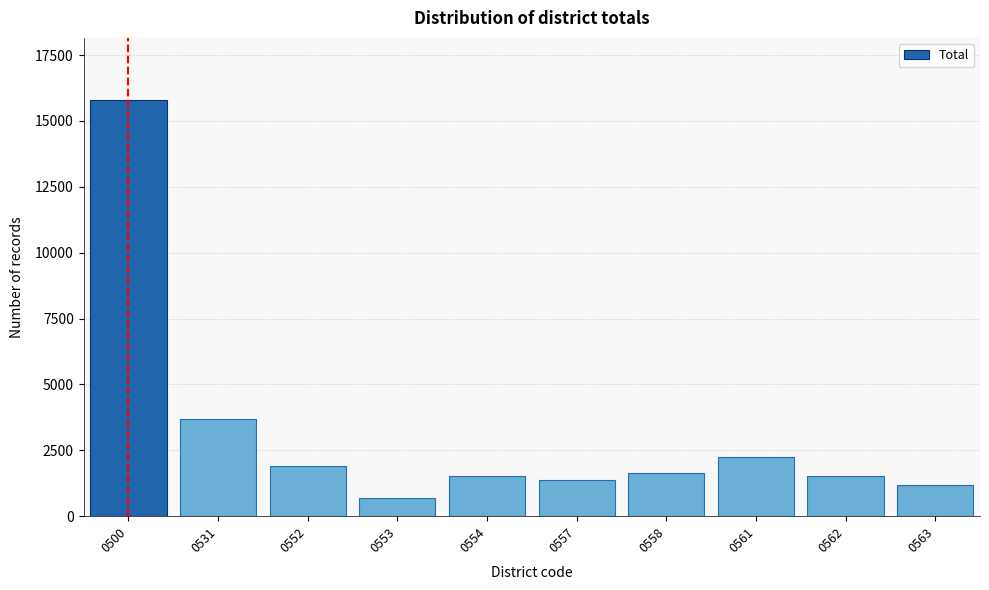

What is the value of the 6th bar from the left?

1376